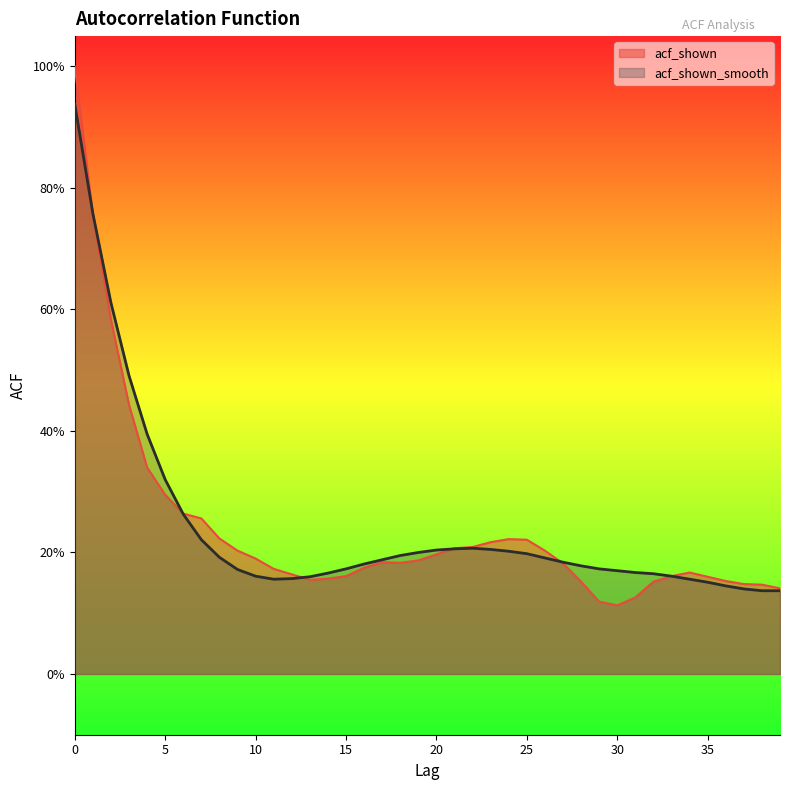

List the series in order of their peak value, highest first.

acf_shown, acf_shown_smooth